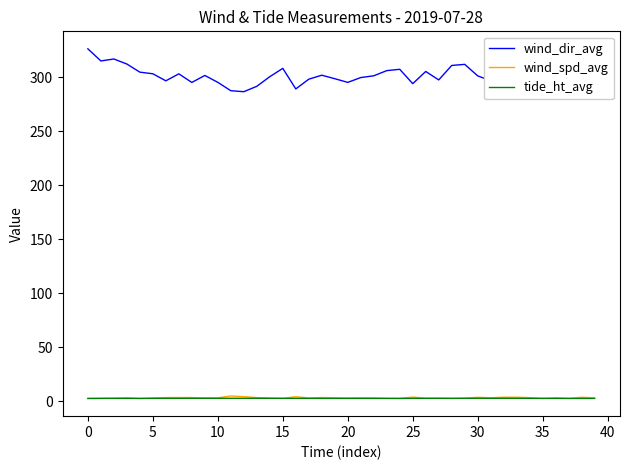

What are all the series names shown in the legend?

wind_dir_avg, wind_spd_avg, tide_ht_avg